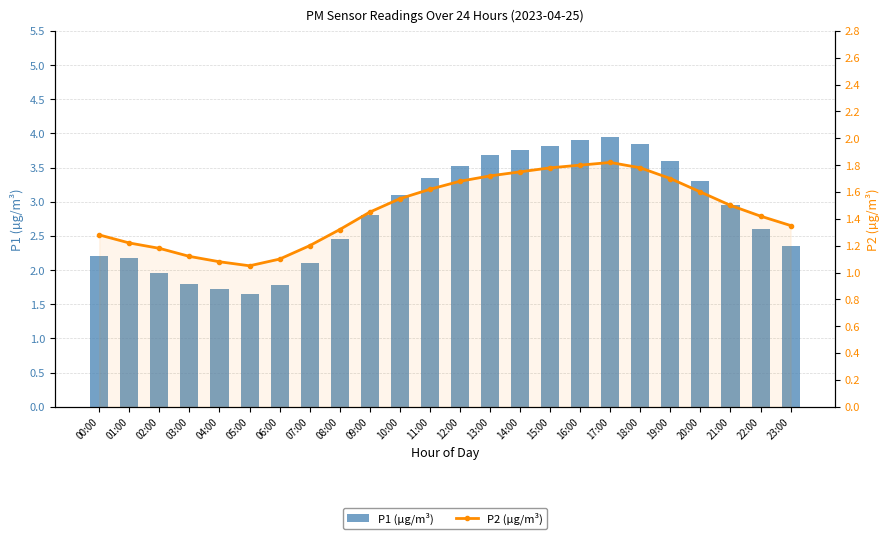

Is the value of P2 (µg/m³) at 07:00 greater than the value of P1 (µg/m³) at 00:00?

No